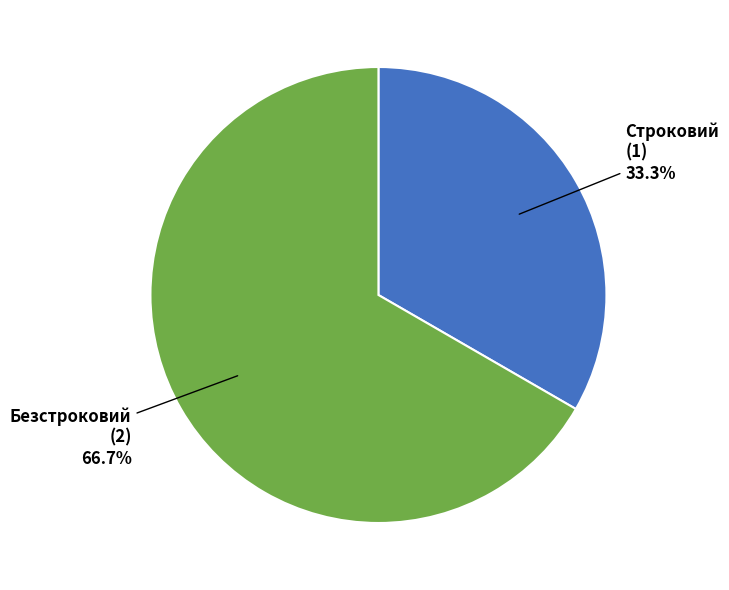

True or false: Безстроковий accounts for 57% of the total.

False